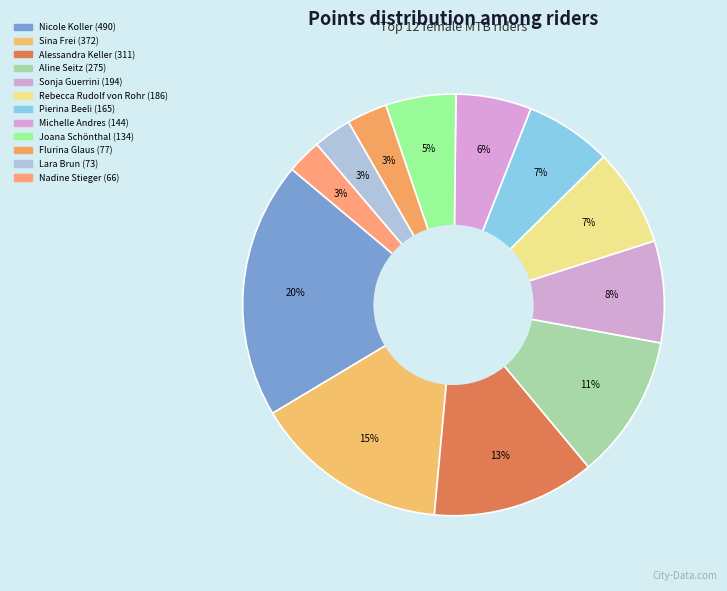

How many segments does this pie chart have?

12